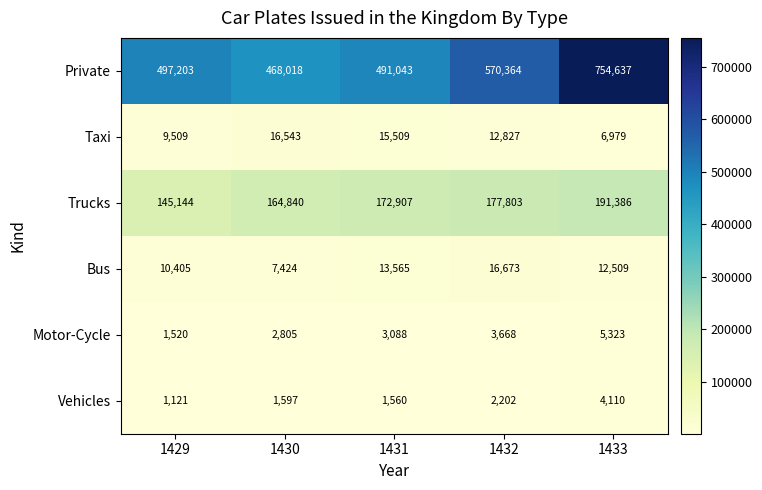

What is the difference between the highest and lowest values at 1432?

568162